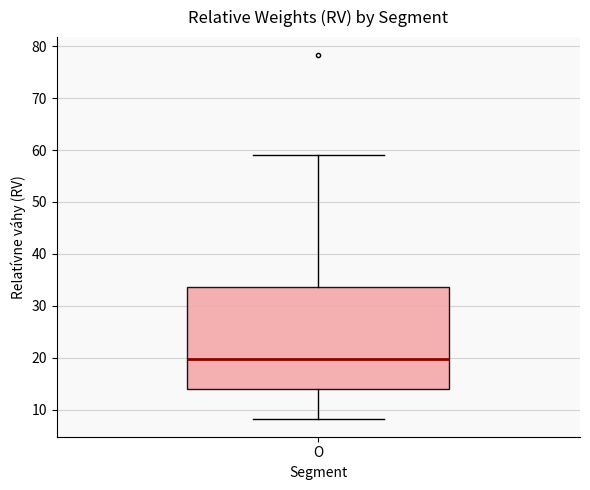

Where is the lower edge of the box for O on the y-axis? The values are not printed on the chart, so give them approximately, as read against the axis.

14